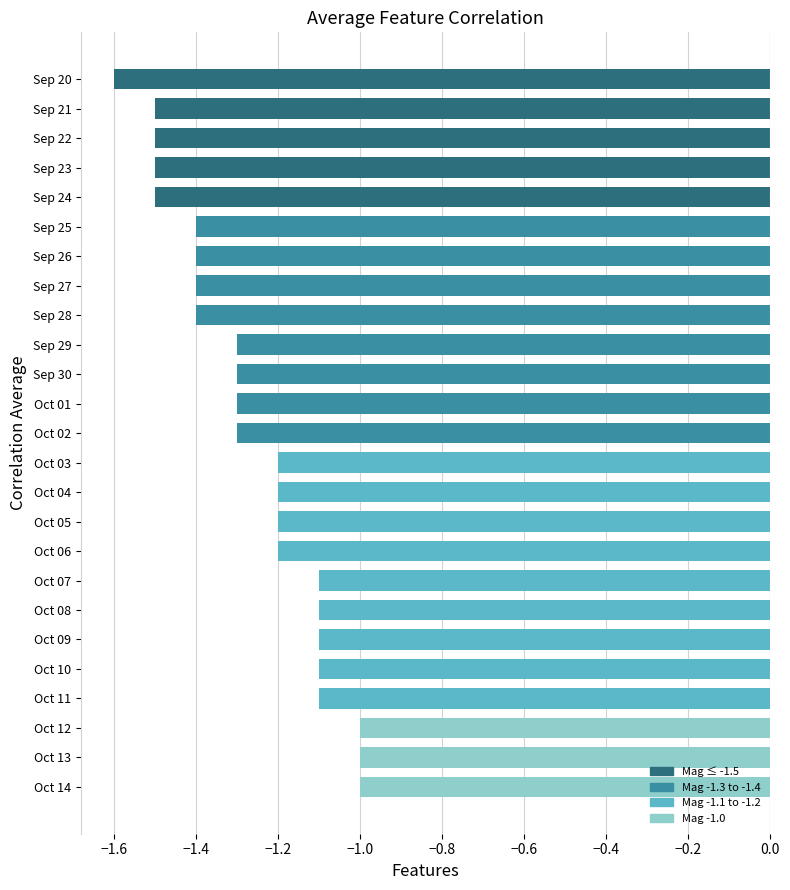

Is it true that the value at Sep 21 is -2.1?

False